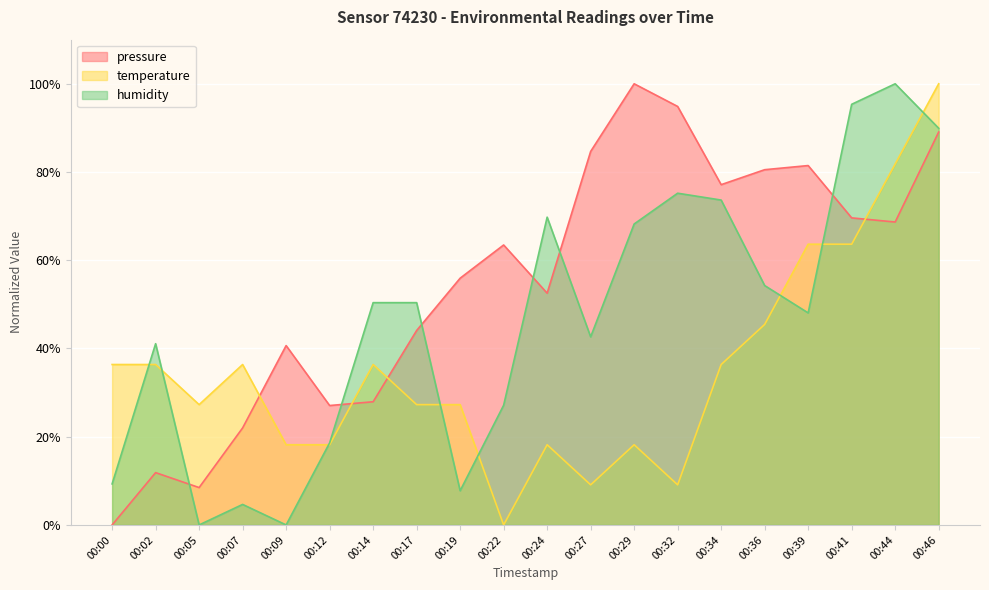

Which series ends up on top after the final intersection of temperature and humidity?

temperature